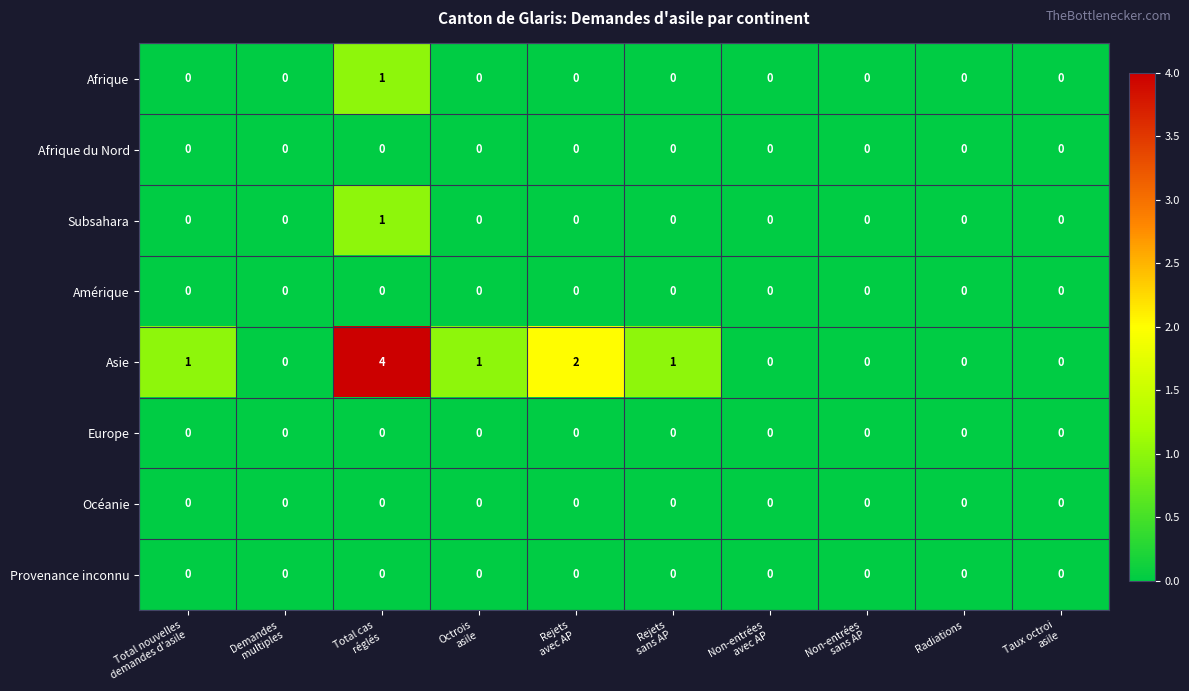

The Océanie series shows 0 at Radiations. True or false?

True